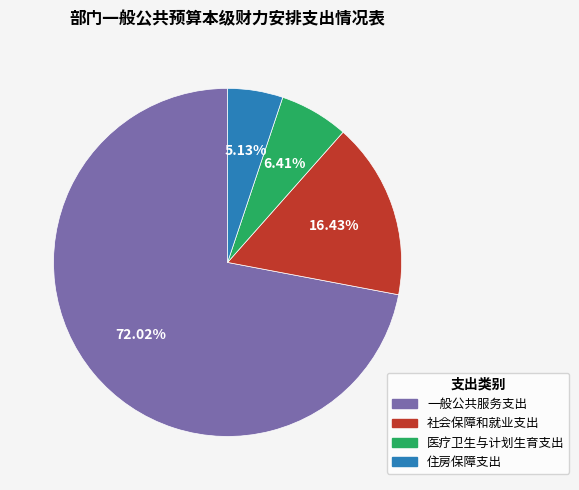

To the nearest percent, what is the difference between the largest and smallest slice percentages?

67%